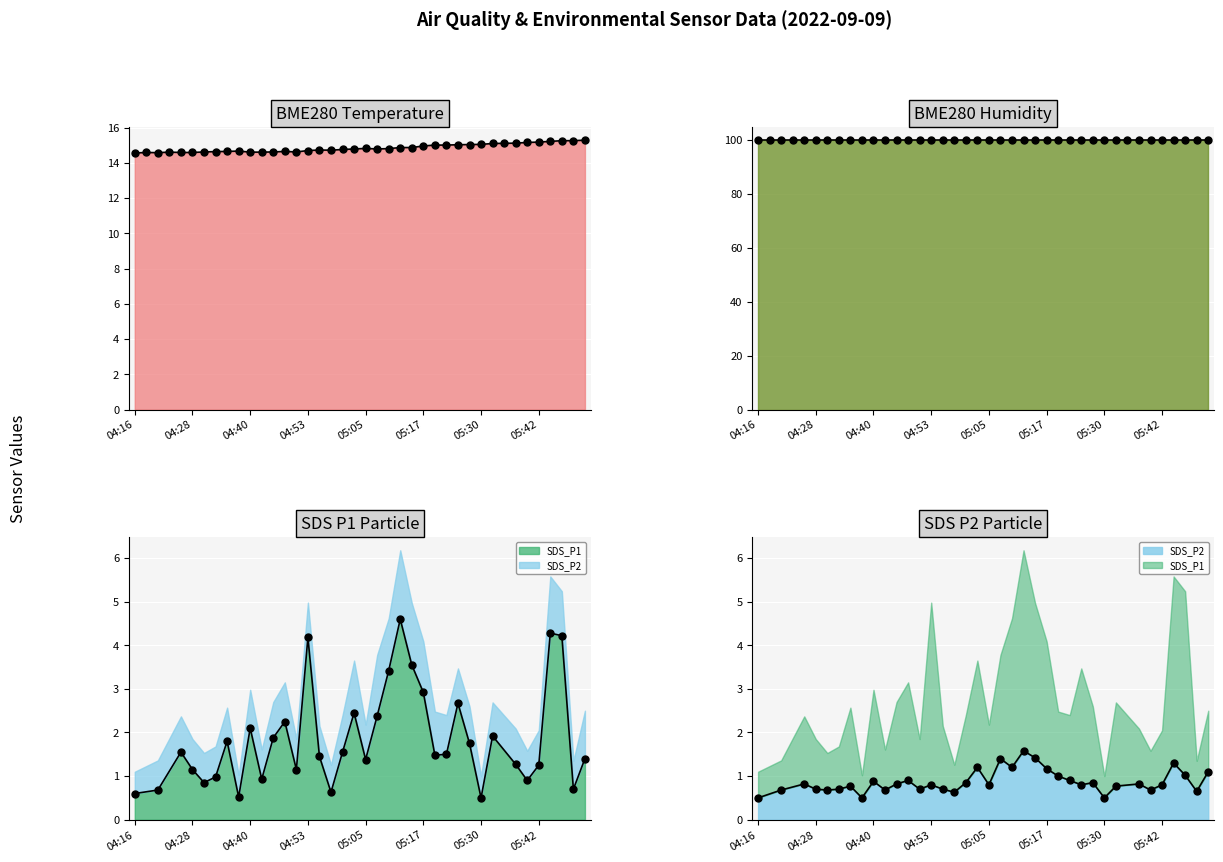

What is the approximate value at 29?

15.0